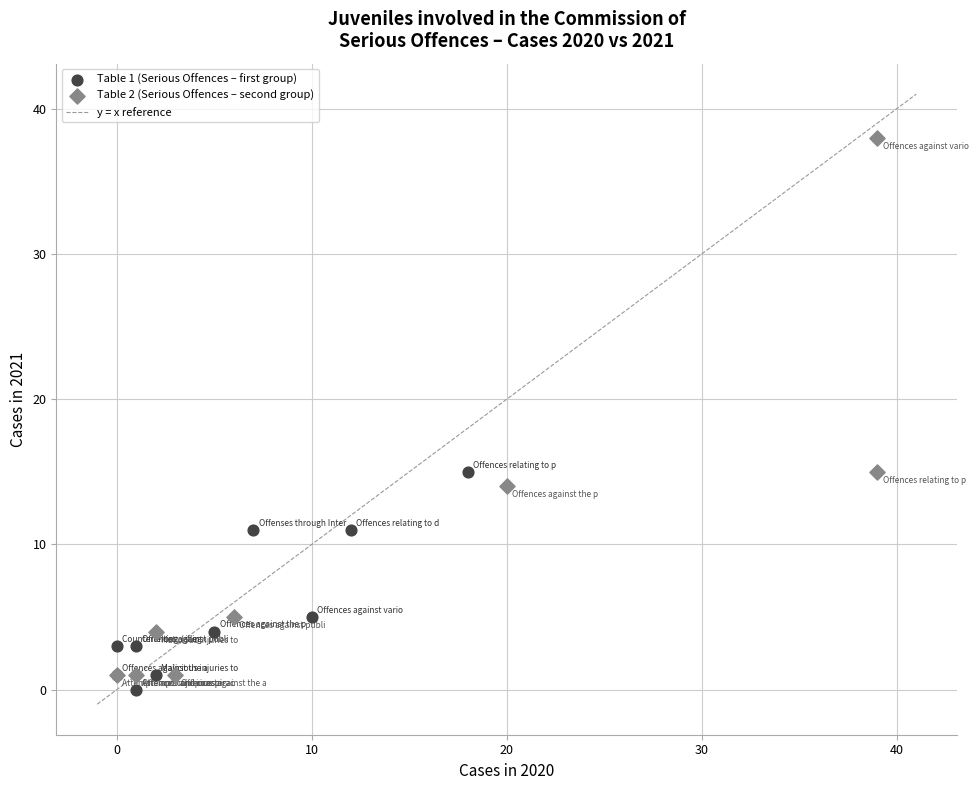

Which series has the largest Y range (max minus min)?

Table 2 (Serious Offences – second group)